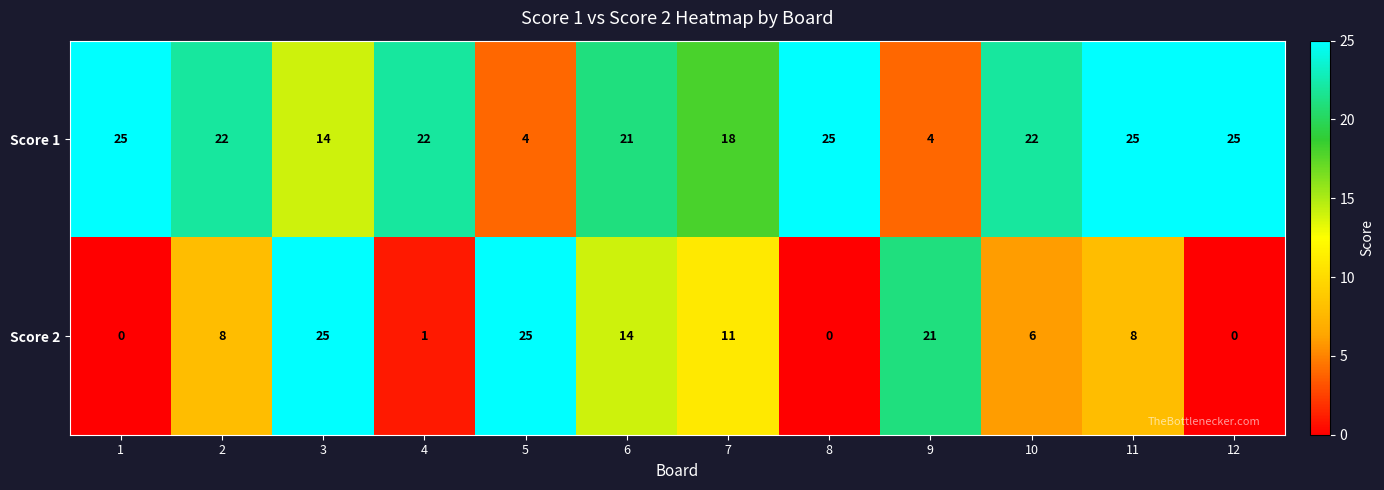

The value of Score 1 at 5 is 4. True or false?

True